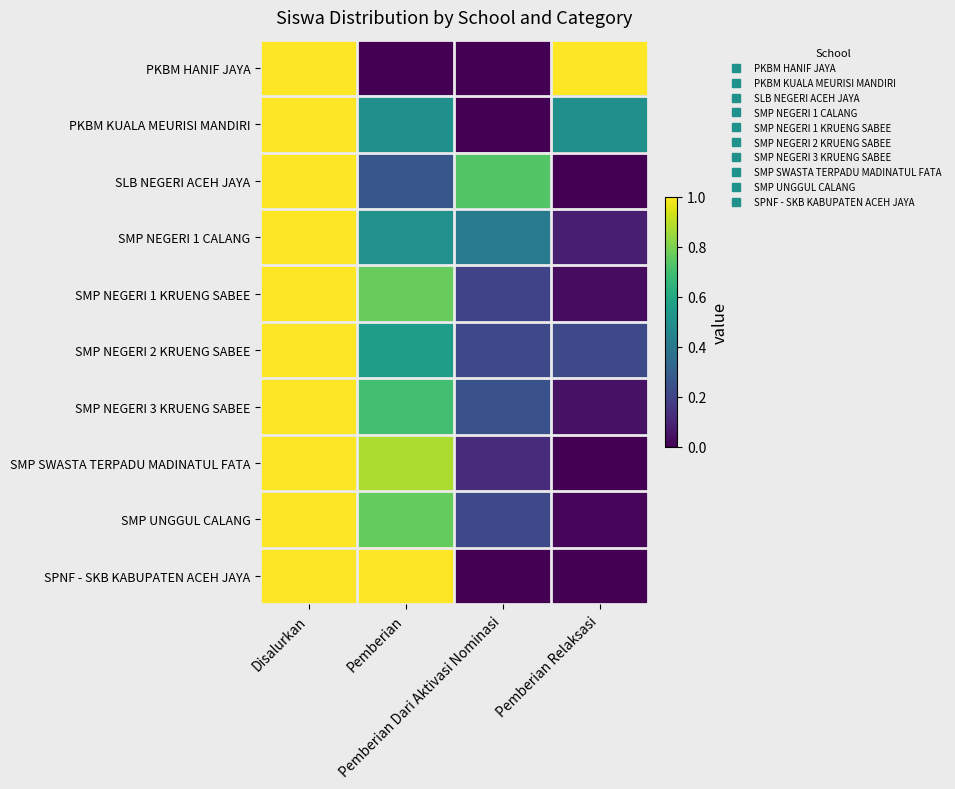

Reading left to right, what are all the values shown in this chart?

PKBM HANIF JAYA: Disalurkan=1.0	Pemberian=0.0	Pemberian Dari Aktivasi Nominasi=0.0	Pemberian Relaksasi=1.0
PKBM KUALA MEURISI MANDIRI: Disalurkan=1.0	Pemberian=0.5	Pemberian Dari Aktivasi Nominasi=0.0	Pemberian Relaksasi=0.5
SLB NEGERI ACEH JAYA: Disalurkan=1.0	Pemberian=0.3	Pemberian Dari Aktivasi Nominasi=0.7	Pemberian Relaksasi=0.0
SMP NEGERI 1 CALANG: Disalurkan=1.0	Pemberian=0.5	Pemberian Dari Aktivasi Nominasi=0.4	Pemberian Relaksasi=0.1
SMP NEGERI 1 KRUENG SABEE: Disalurkan=1.0	Pemberian=0.8	Pemberian Dari Aktivasi Nominasi=0.2	Pemberian Relaksasi=0.0
SMP NEGERI 2 KRUENG SABEE: Disalurkan=1.0	Pemberian=0.6	Pemberian Dari Aktivasi Nominasi=0.2	Pemberian Relaksasi=0.2
SMP NEGERI 3 KRUENG SABEE: Disalurkan=1.0	Pemberian=0.7	Pemberian Dari Aktivasi Nominasi=0.2	Pemberian Relaksasi=0.1
SMP SWASTA TERPADU MADINATUL FATA: Disalurkan=1.0	Pemberian=0.9	Pemberian Dari Aktivasi Nominasi=0.1	Pemberian Relaksasi=0.0
SMP UNGGUL CALANG: Disalurkan=1.0	Pemberian=0.8	Pemberian Dari Aktivasi Nominasi=0.2	Pemberian Relaksasi=0.0
SPNF - SKB KABUPATEN ACEH JAYA: Disalurkan=1.0	Pemberian=1.0	Pemberian Dari Aktivasi Nominasi=0.0	Pemberian Relaksasi=0.0